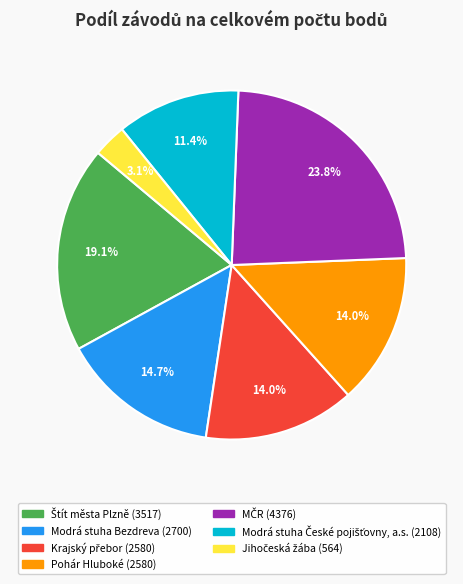

How many segments does this pie chart have?

7